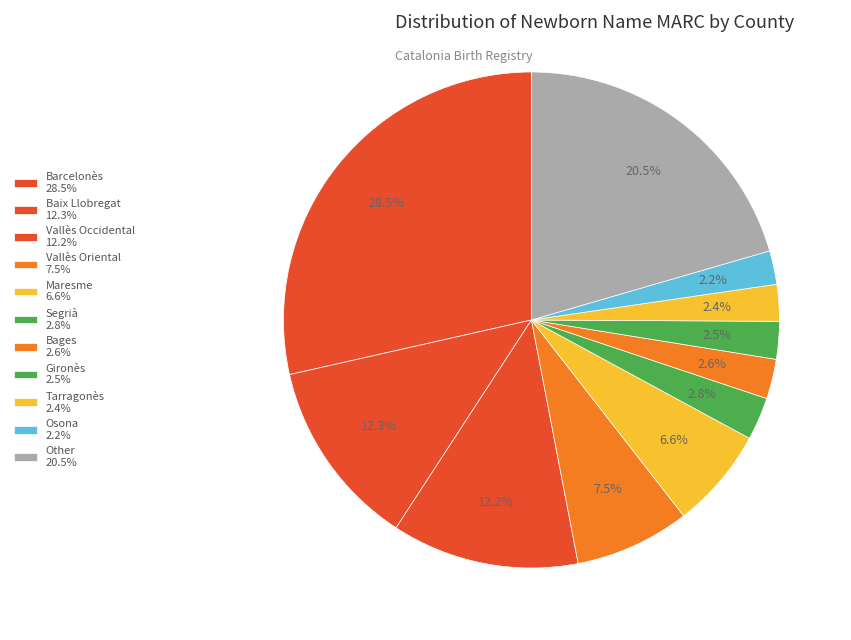

How many slices are in this pie chart?

11